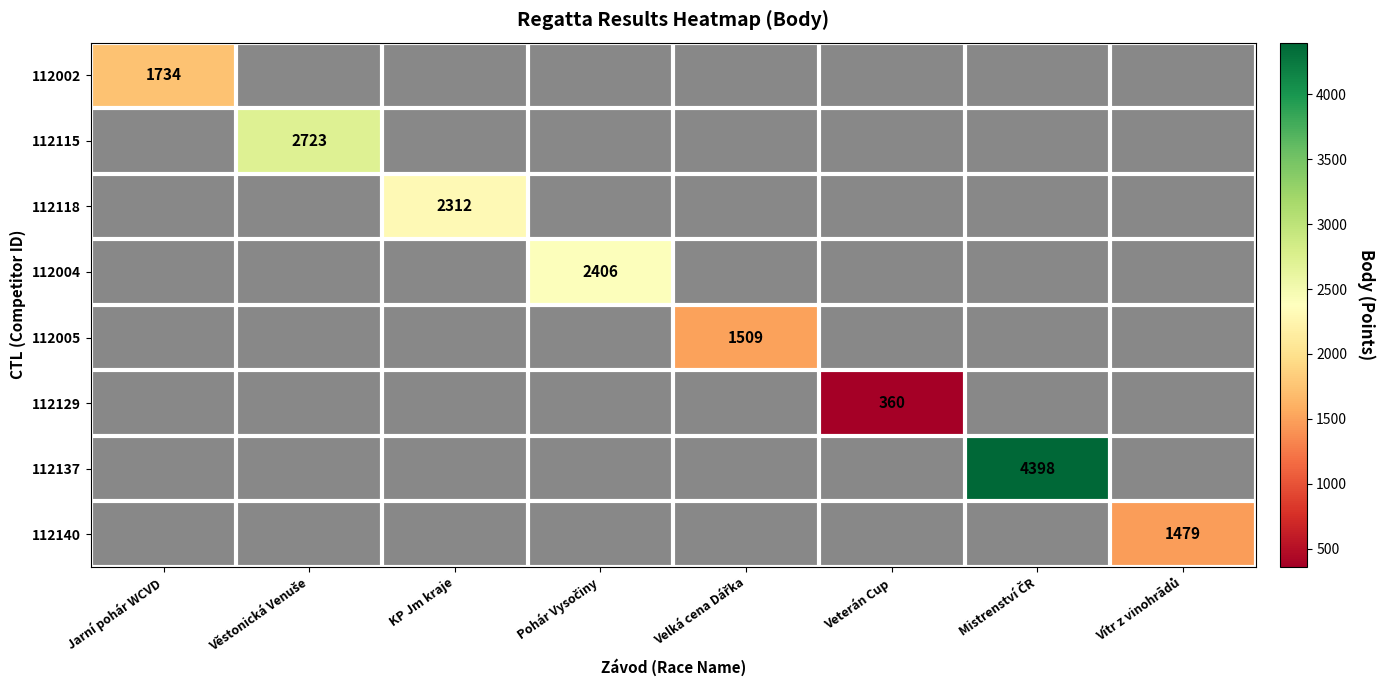

The 112002 series shows 560 at Jarní pohár WCVD. True or false?

False